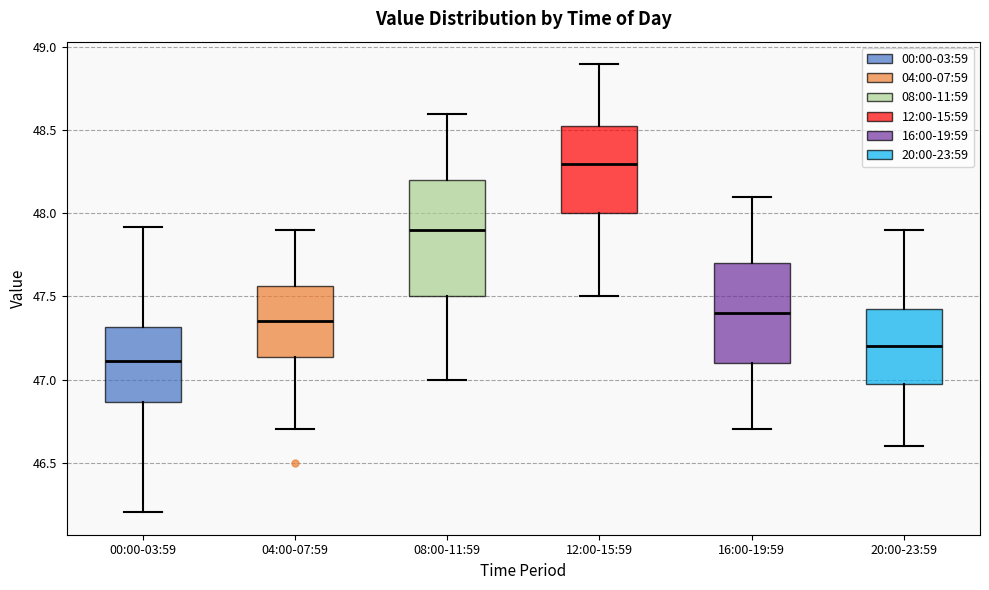

Reading left to right, transcribe this box plot: for each box, give where its median line is, the range the box spans, and where its two whiskers end, as read against the y-axis. The values are not printed on the chart, so give them approximately, as read against the axis.

00:00-03:59: median 47.10, box 46.85 to 47.30, whiskers 46.20 to 47.90
04:00-07:59: median 47.35, box 47.15 to 47.55, whiskers 46.70 to 47.90
08:00-11:59: median 47.90, box 47.50 to 48.20, whiskers 47.00 to 48.60
12:00-15:59: median 48.30, box 48.00 to 48.55, whiskers 47.50 to 48.90
16:00-19:59: median 47.40, box 47.10 to 47.70, whiskers 46.70 to 48.10
20:00-23:59: median 47.20, box 47.00 to 47.45, whiskers 46.60 to 47.90